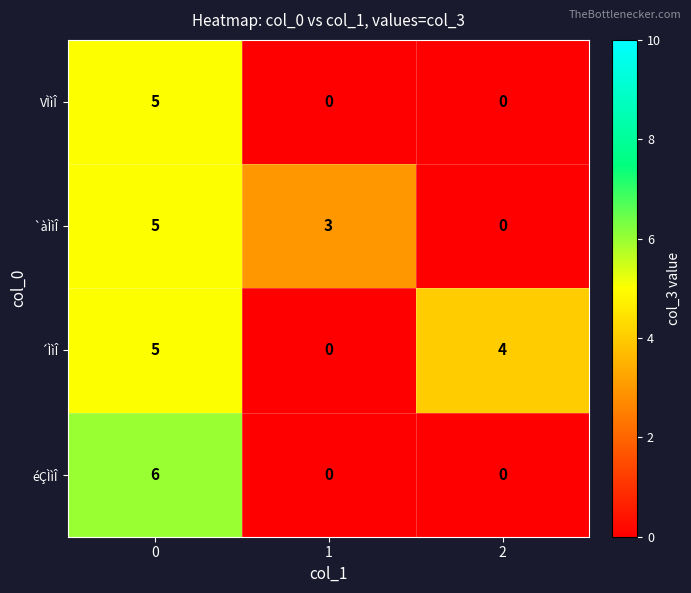

What is the difference between the highest and lowest values at 2?

4